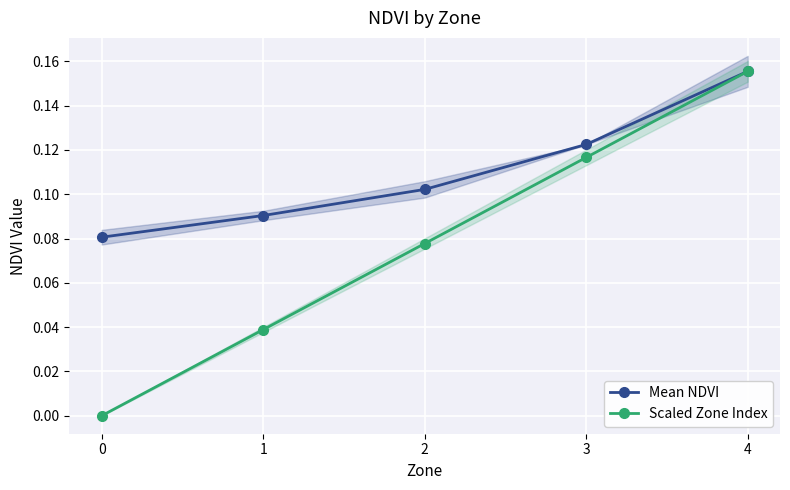

At 3, list the series in order from largest to smallest.

Mean NDVI, Scaled Zone Index